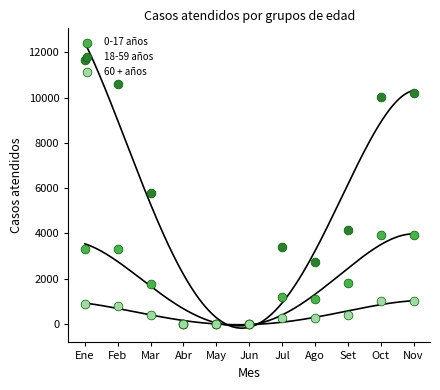

At which category is the sum across all series the highest?

Ene